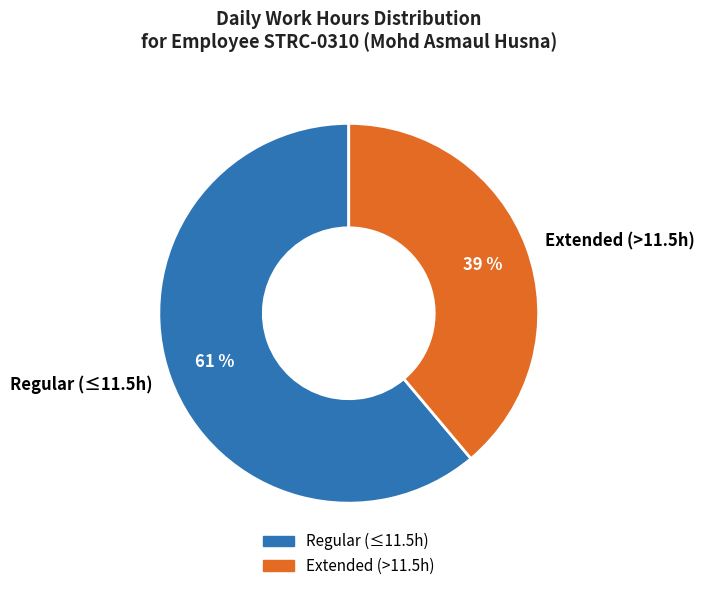

To the nearest percent, what percentage of the pie is Regular (≤11.5h)?

61%